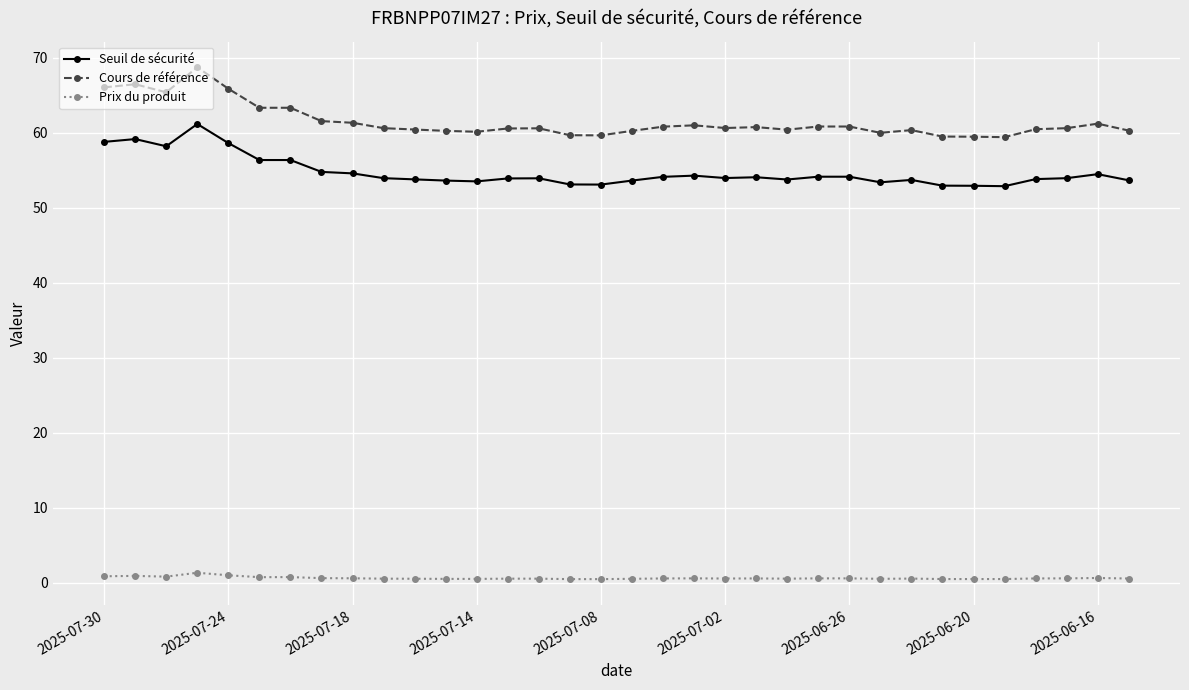

What is the value of the Cours de référence point at the 2nd from the left?

66.5